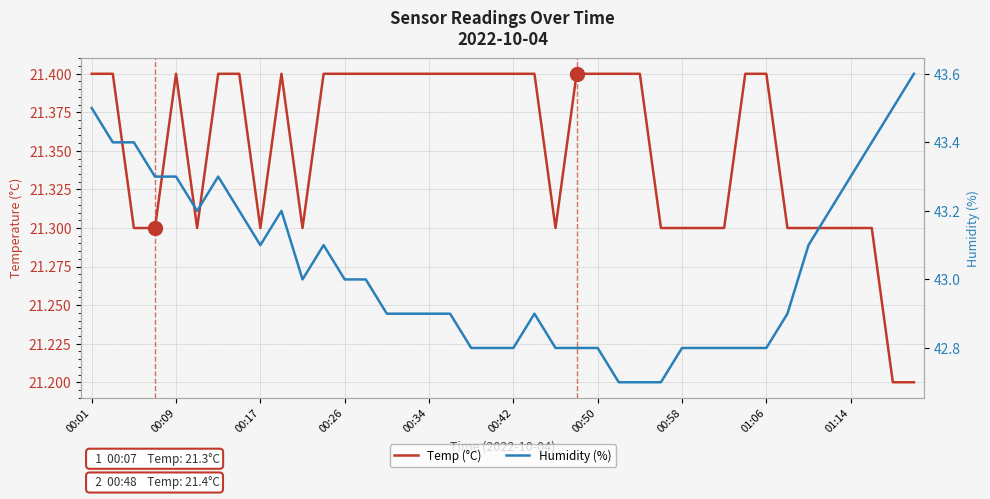

What is the sum of the Temp (°C) values at 32 and 22?

42.7